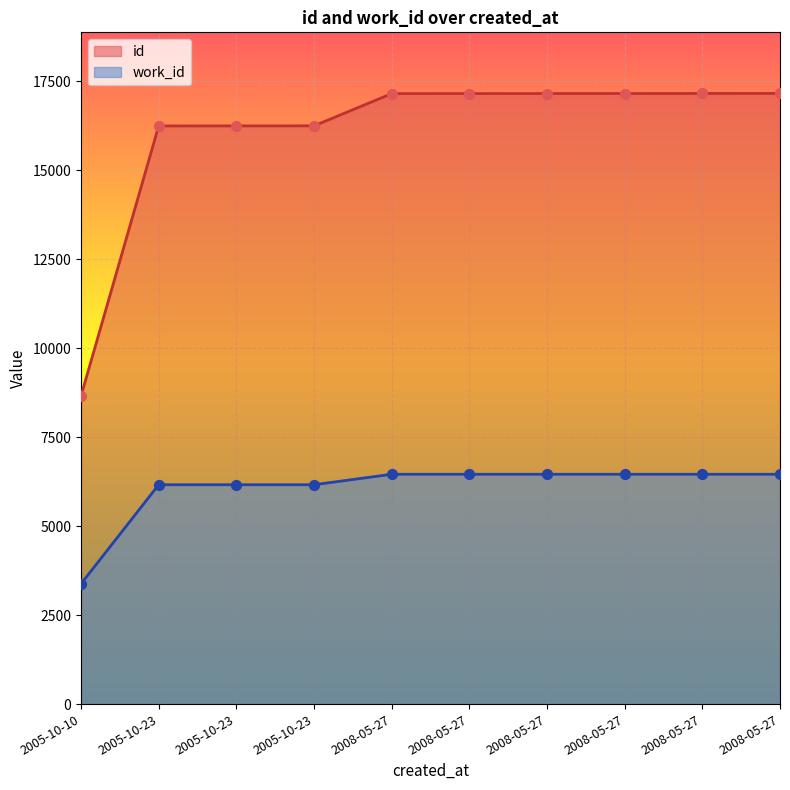

Which series contains the lowest Y value?

work_id